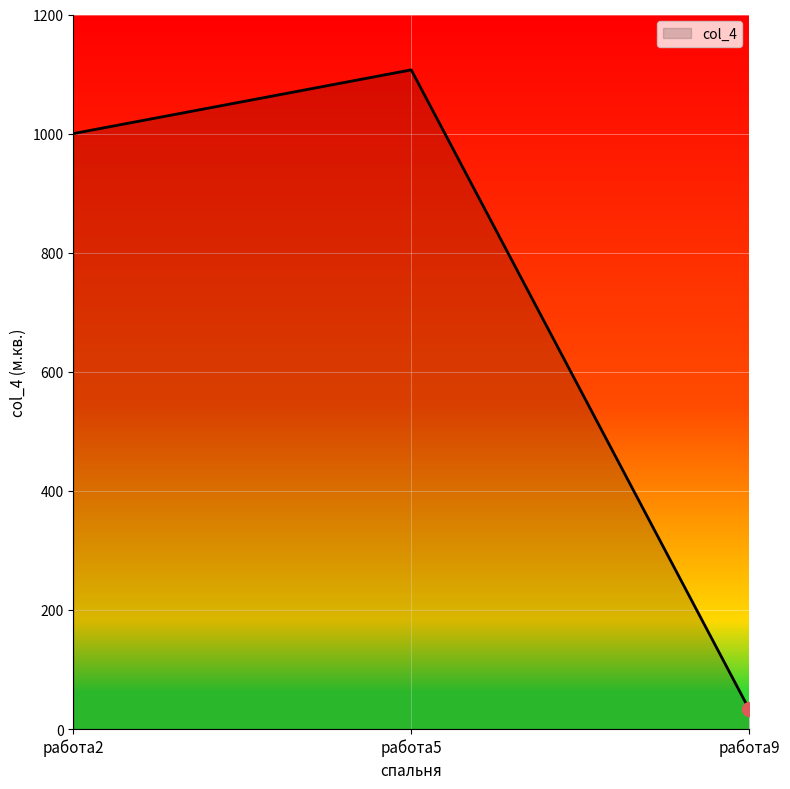

What is the change in value from работа2 to работа9?

-967